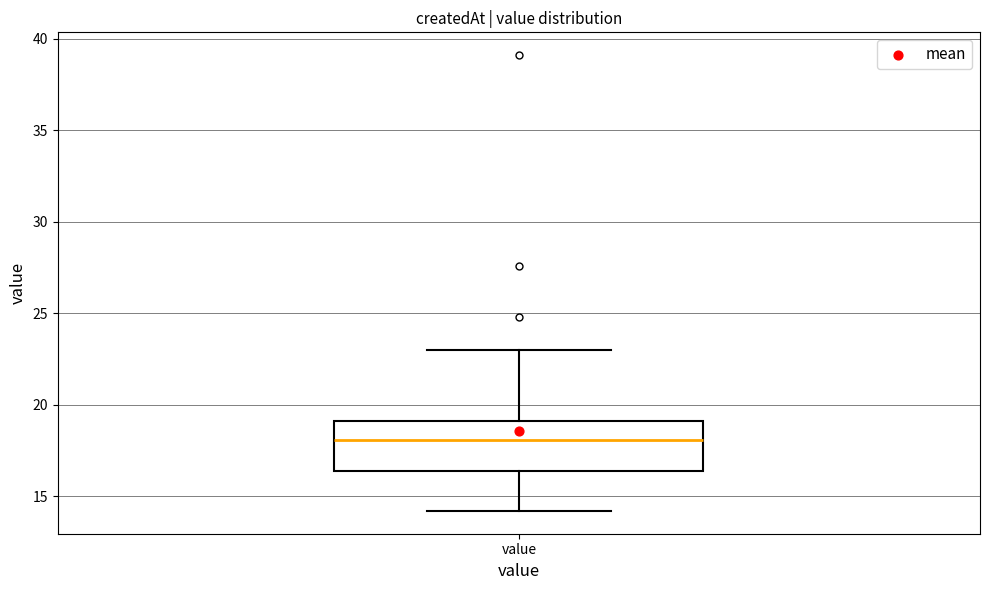

Transcribe this box plot: give where the median line is, the range the box spans, and where the two whiskers end, as read against the y-axis. The values are not printed on the chart, so give them approximately, as read against the axis.

median 18.0, box 16.5 to 19.0, whiskers 14.0 to 23.0